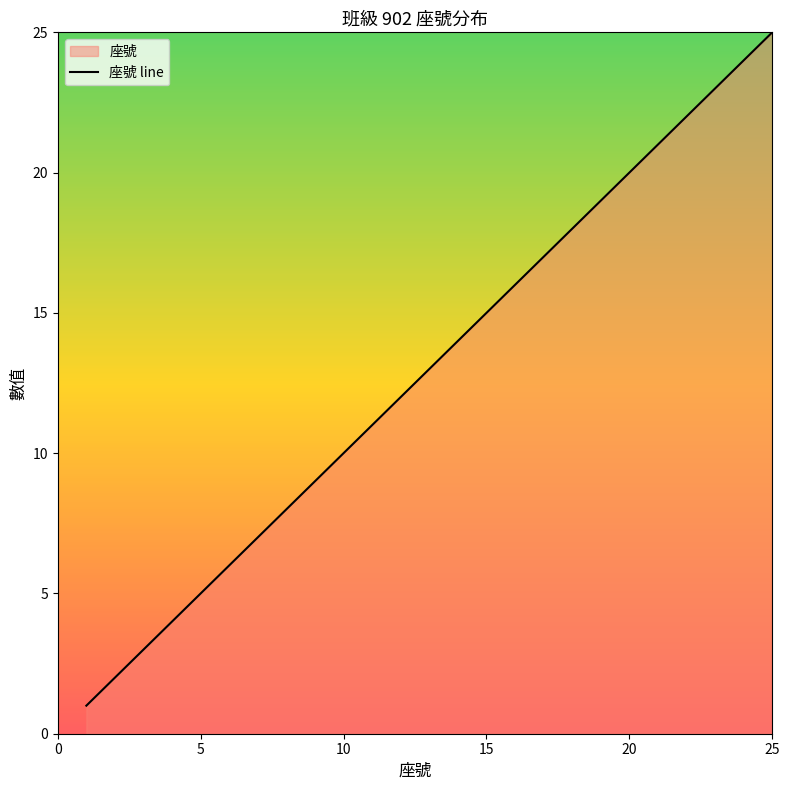

Which category has the highest value across all series?

25